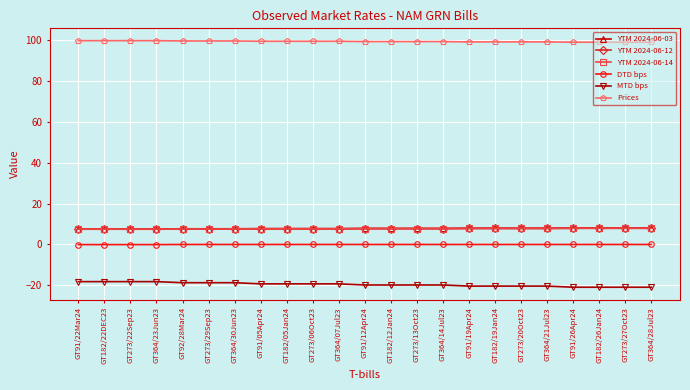

What is the label of the 5th point from the right?

GT364/21Jul23